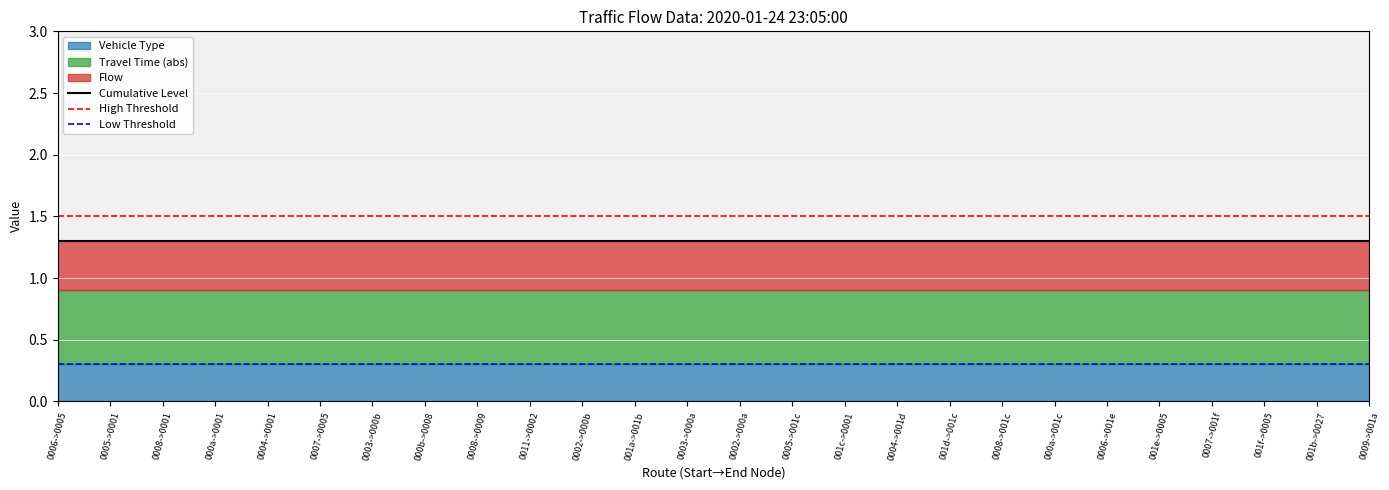

Which series changed the most between 14 and 17?

flow